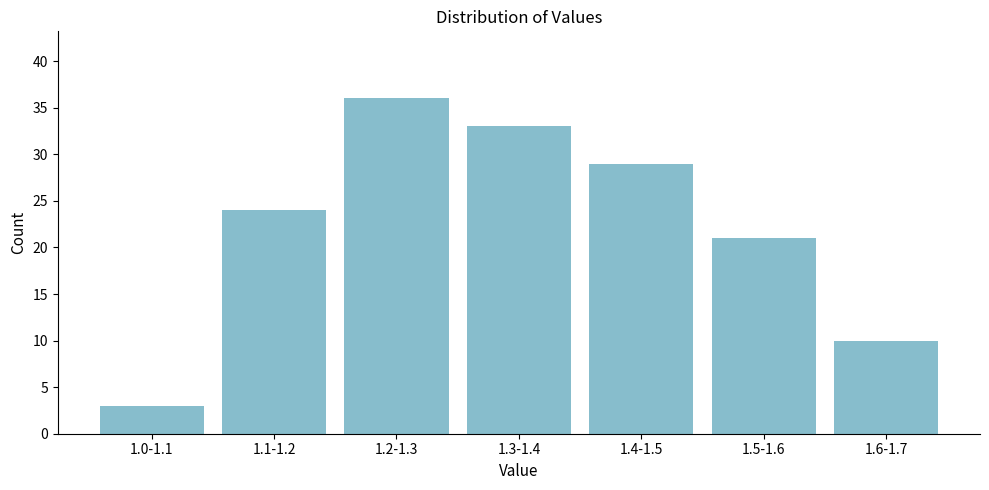

Reading left to right, transcribe all the data shown in this chart.

3	24	36	33	29	21	10